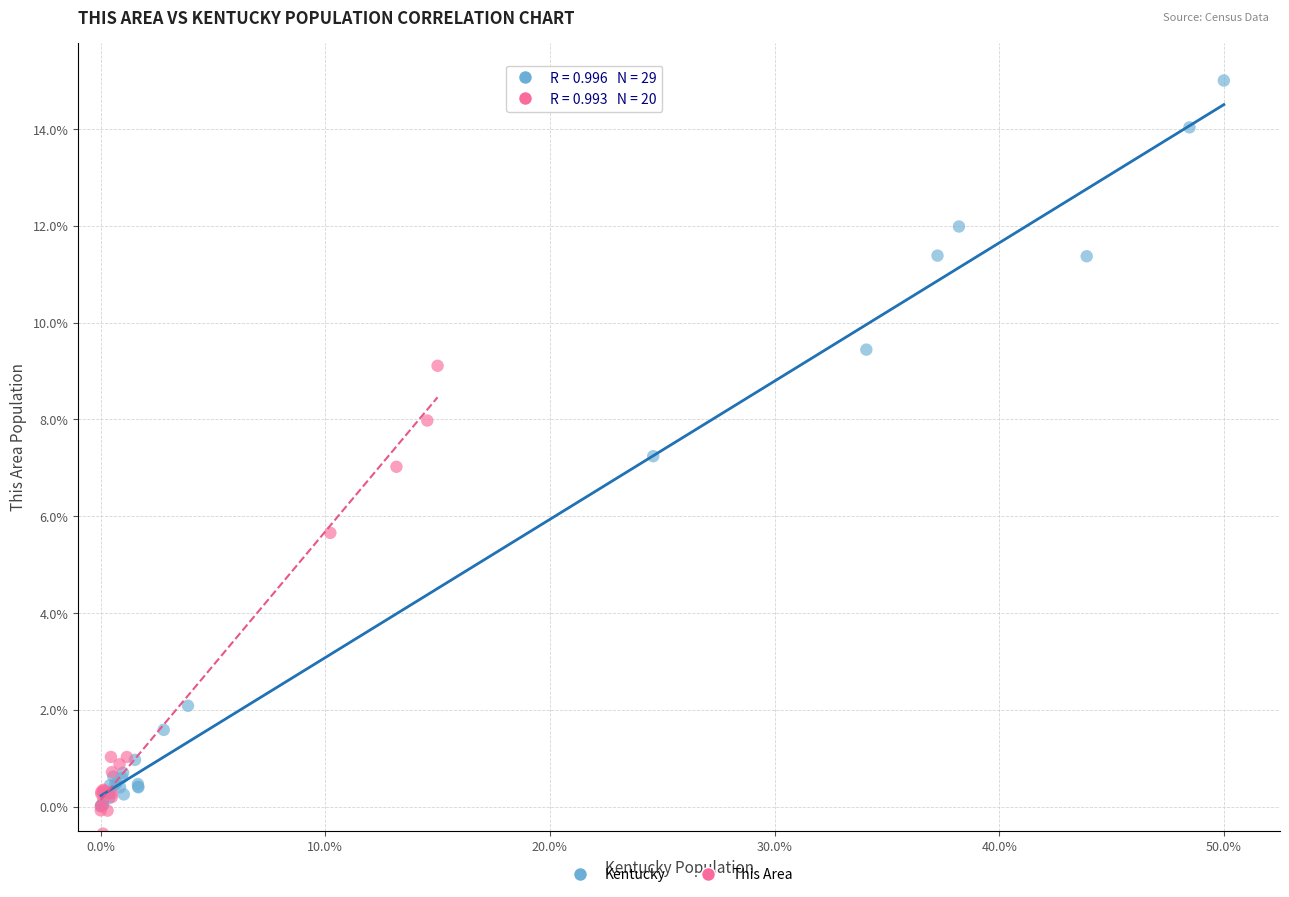

Which series has the largest Y range (max minus min)?

Kentucky